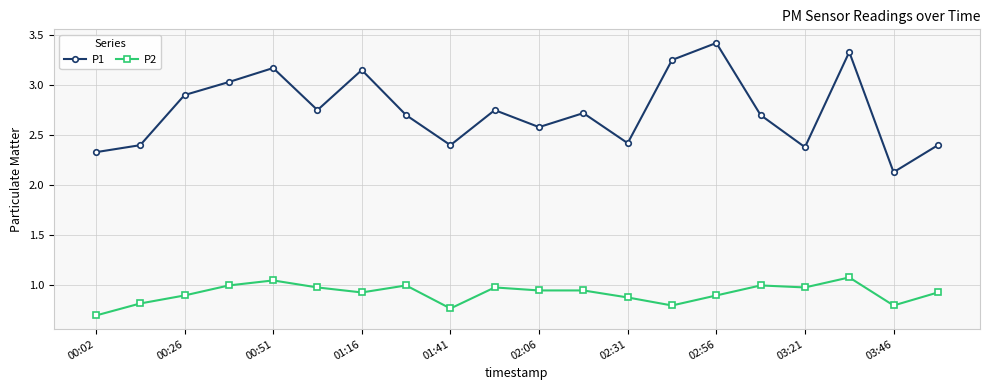

How many lines are shown in the chart?

2